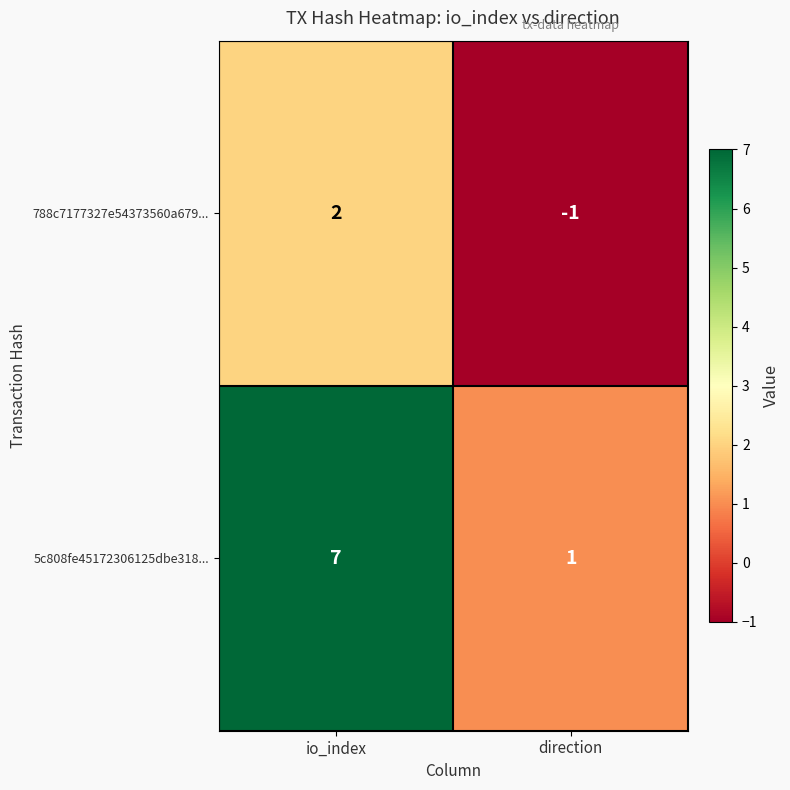

What is the approximate value of 5c808fe45172306125dbe318... at io_index?

7